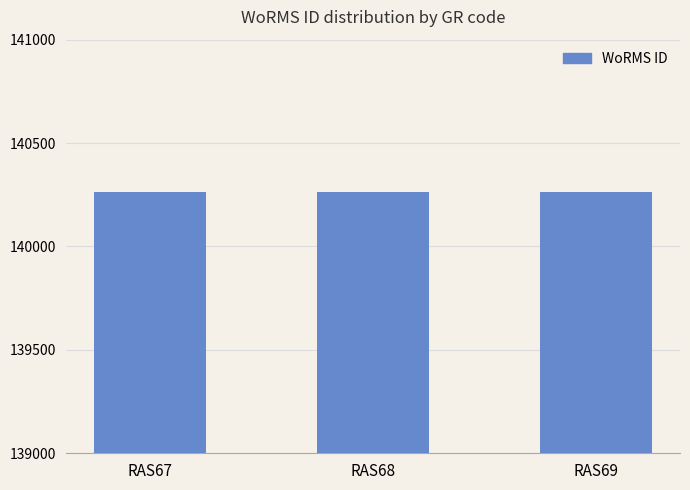

What is the sum of all values?

420789